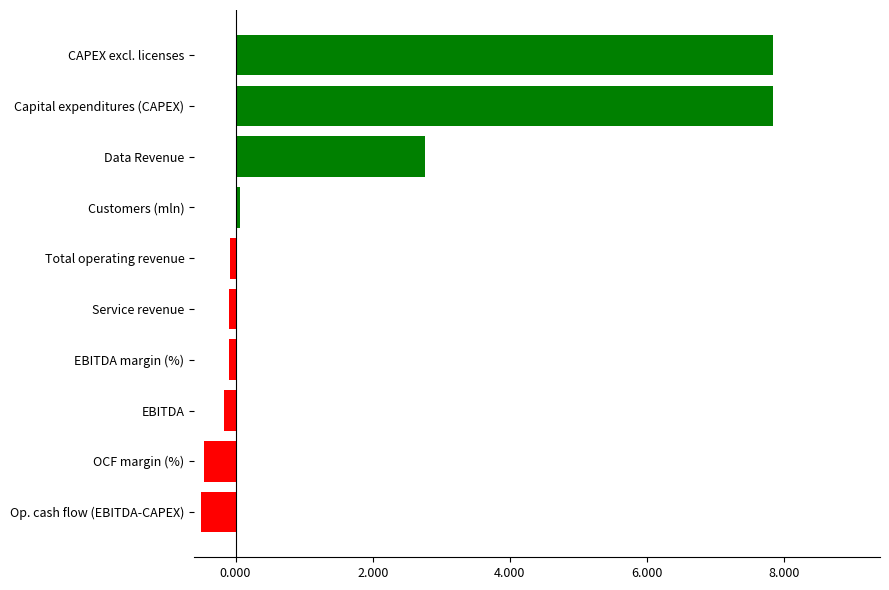

Is it true that the value at Op. cash flow (EBITDA-CAPEX) is -0.5?

True